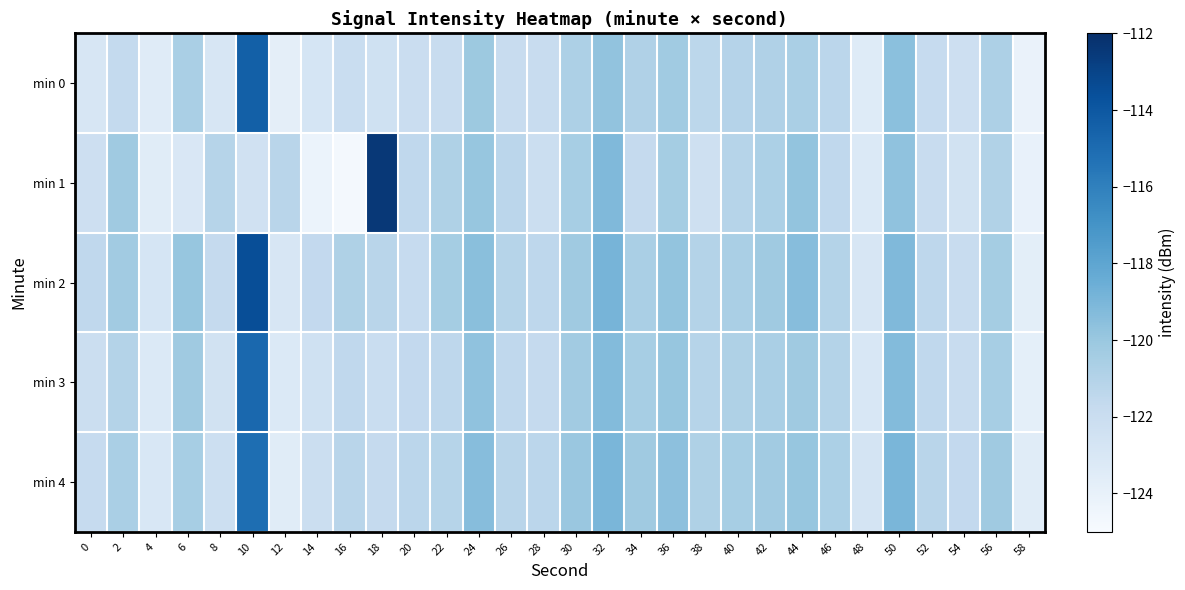

What is the total value across all series at 58?

-619.2